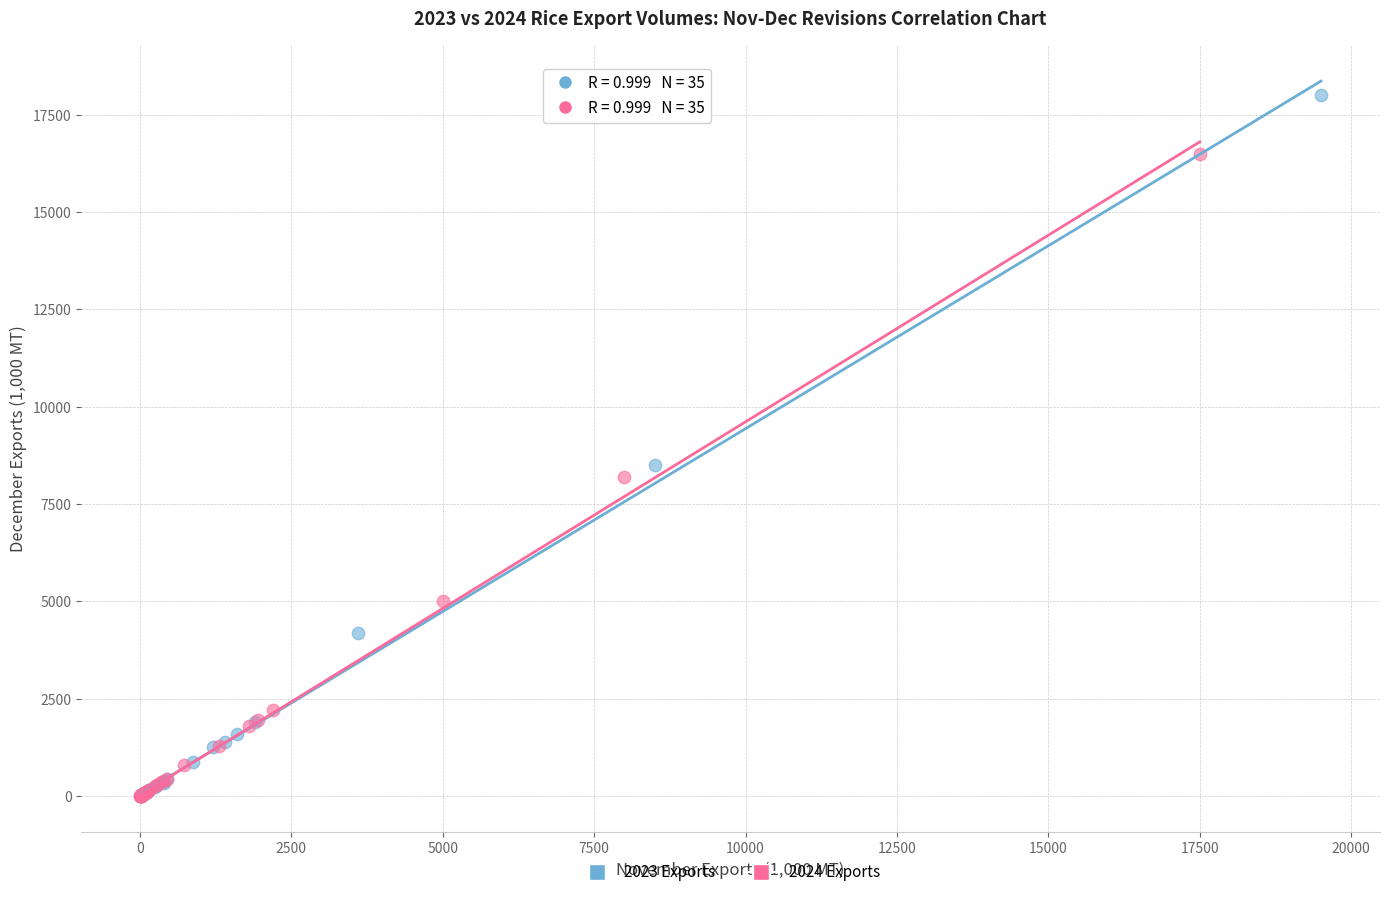

Which series has the largest Y range (max minus min)?

2023 Exports